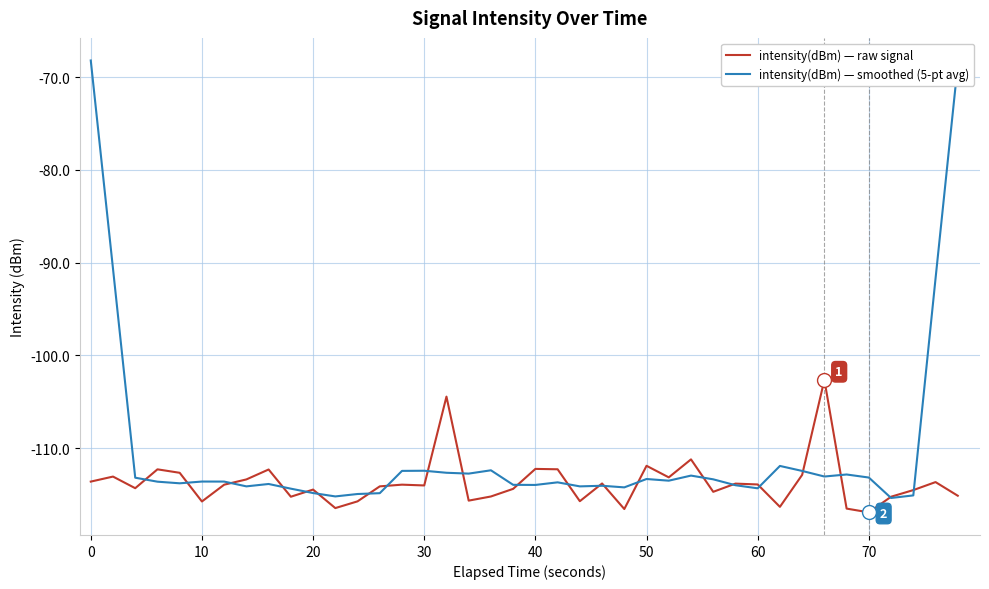

Which series has the largest total across all categories?

intensity(dBm) — smoothed (5-pt avg)